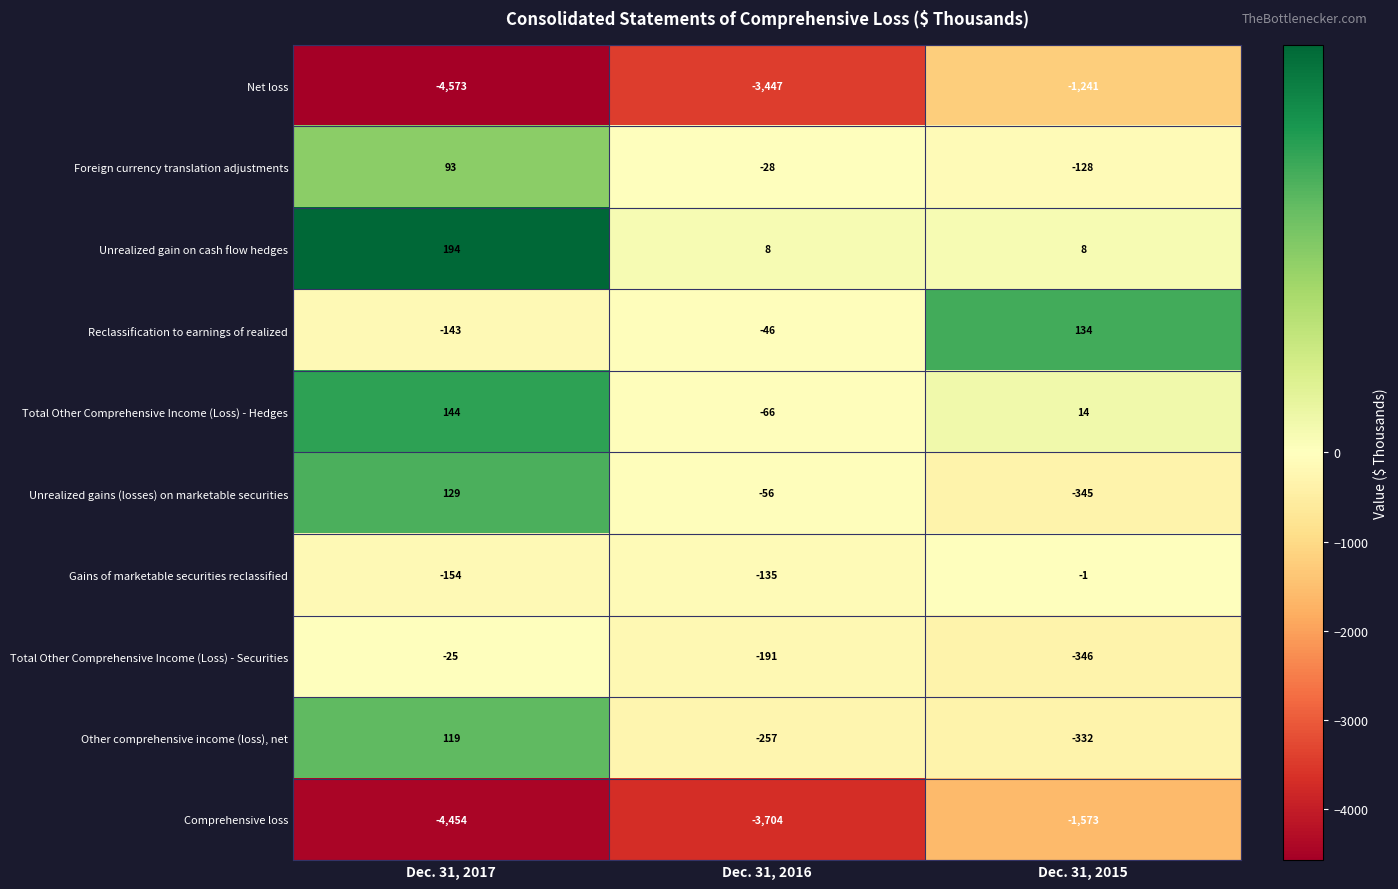

Rank the categories by Foreign currency translation adjustments value from lowest to highest.

Dec. 31, 2015, Dec. 31, 2016, Dec. 31, 2017